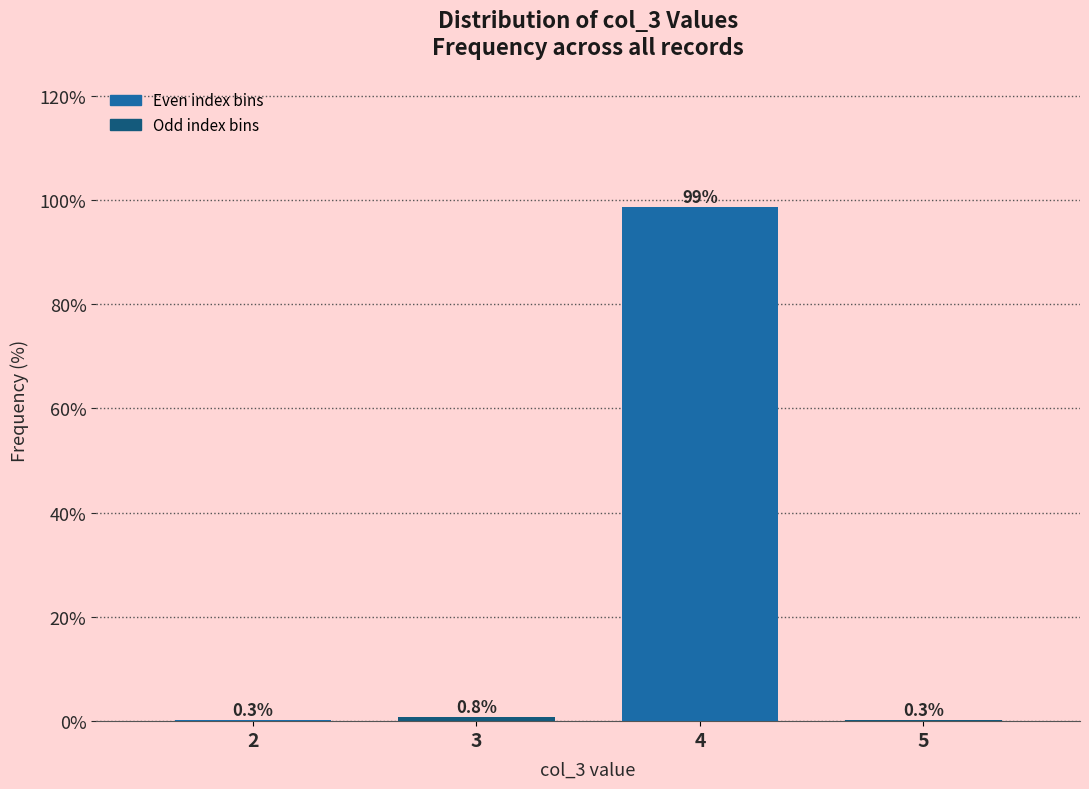

Are the bars horizontal?

No